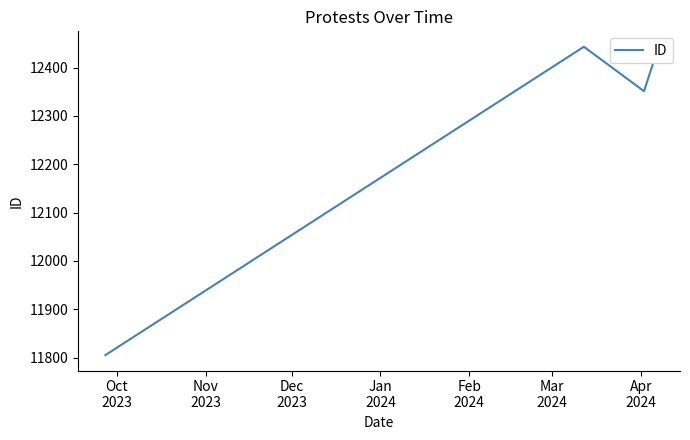

What is the difference between the maximum and minimum values?

638